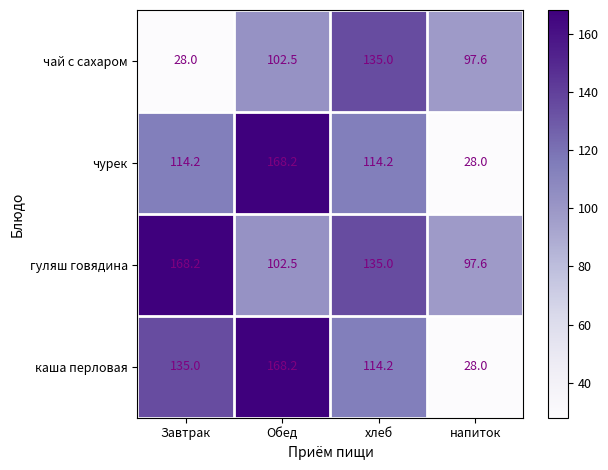

At Завтрак, list the series in order from smallest to largest.

чай с сахаром, чурек, каша перловая, гуляш говядина